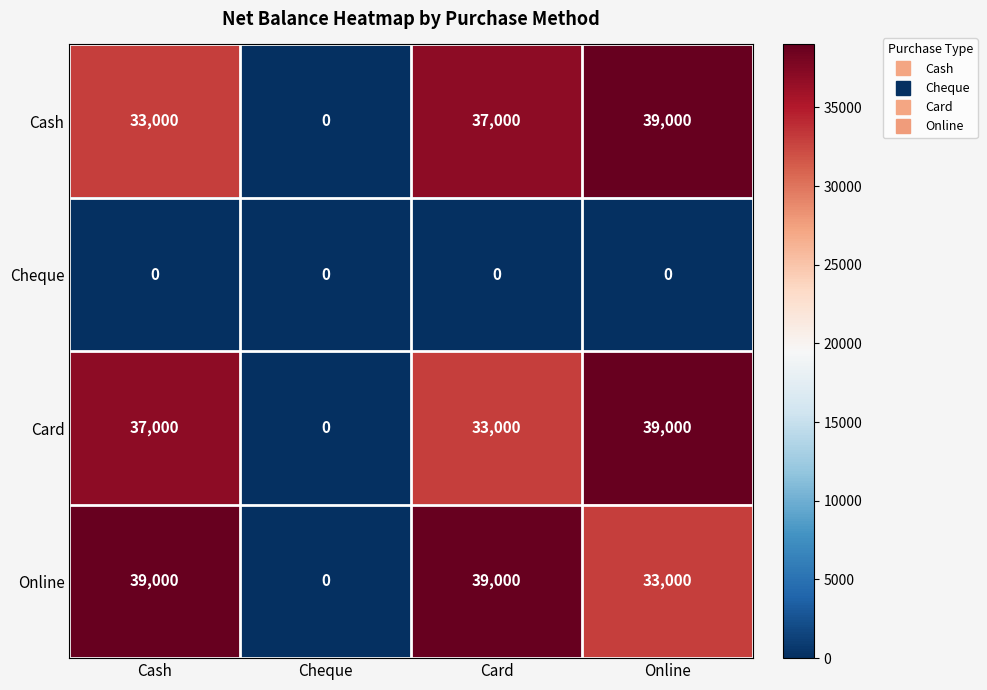

Rank the categories by Cash value from lowest to highest.

Cheque, Cash, Card, Online